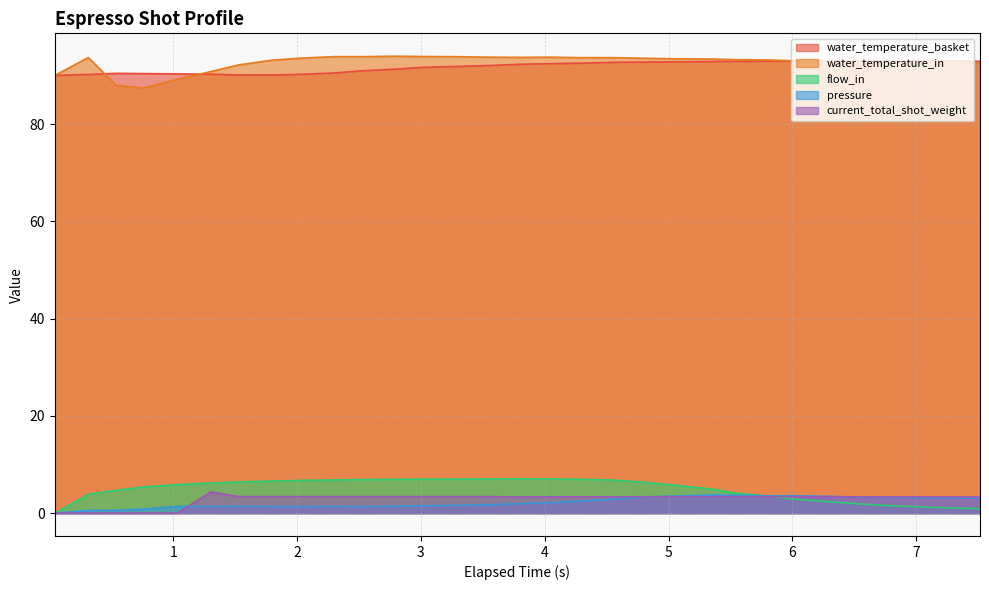

After their last crossing, which series has the higher values: water_temperature_in or water_temperature_basket?

water_temperature_in